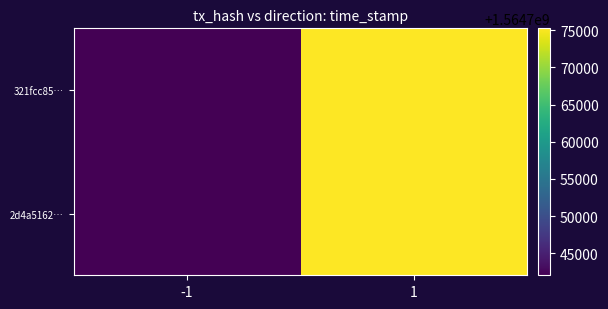

Reading right to left, transcribe all the data shown in this chart.

321fcc85…: 1=1564775262	-1=1564742036
2d4a5162…: 1=1564775262	-1=1564742036